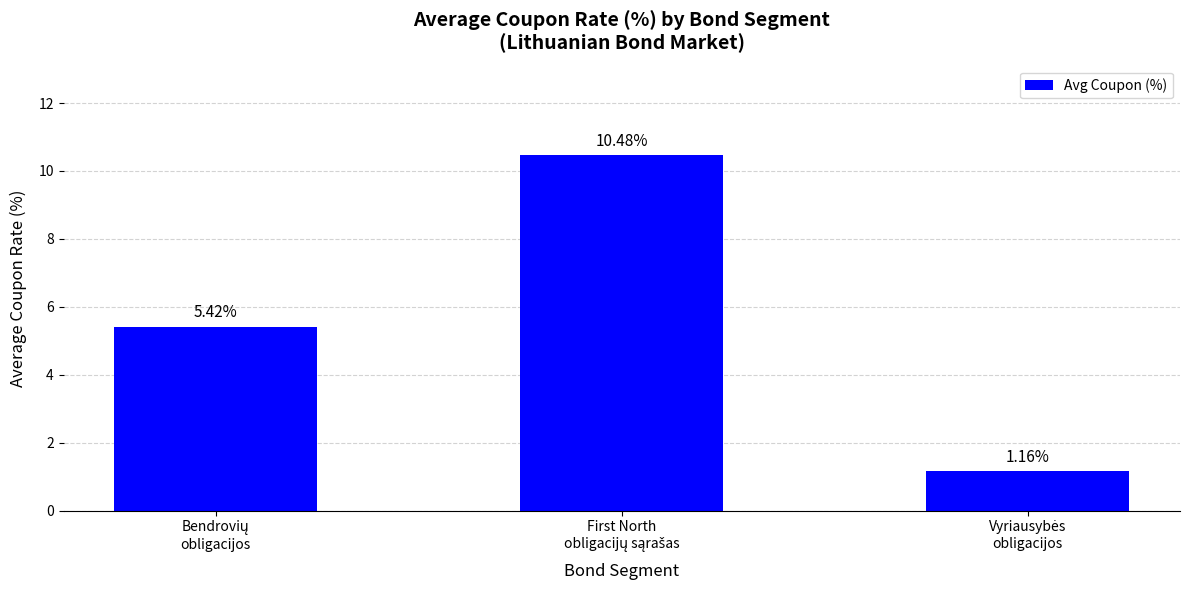

What is the sum of all values?

17.1